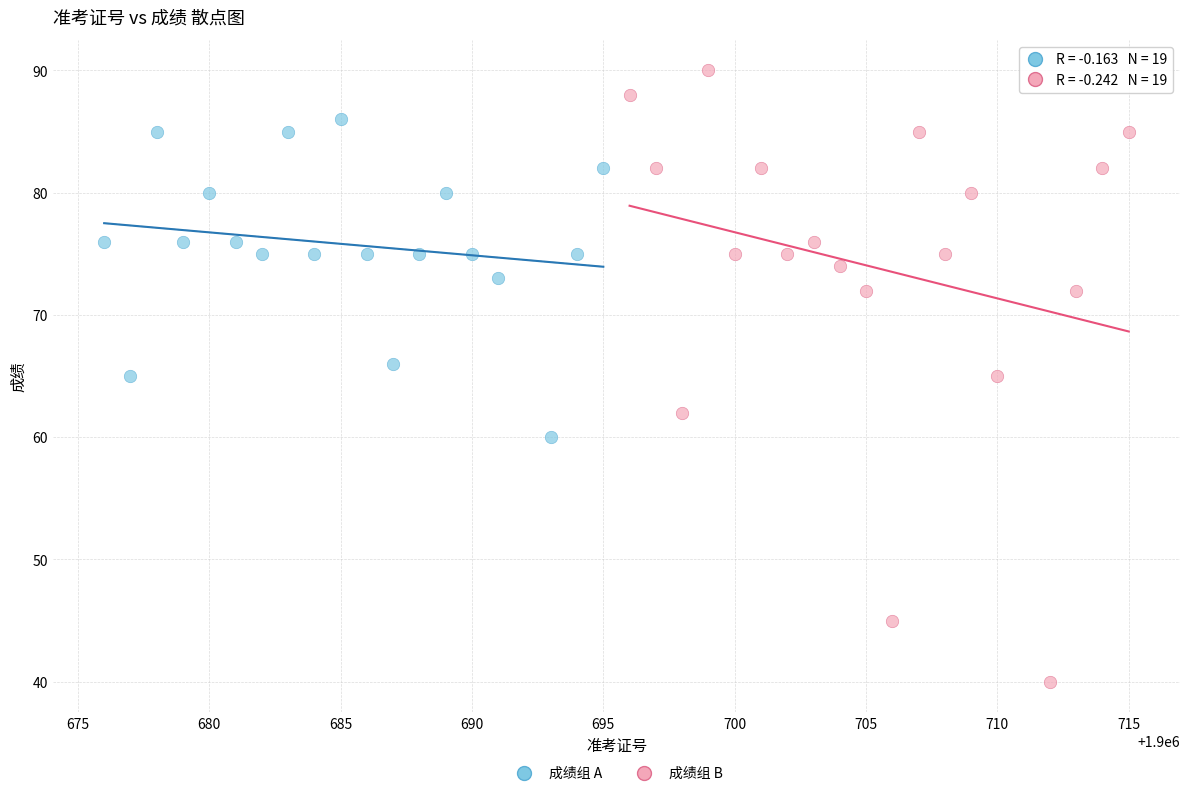

Which series contains the highest Y value?

成绩组 B